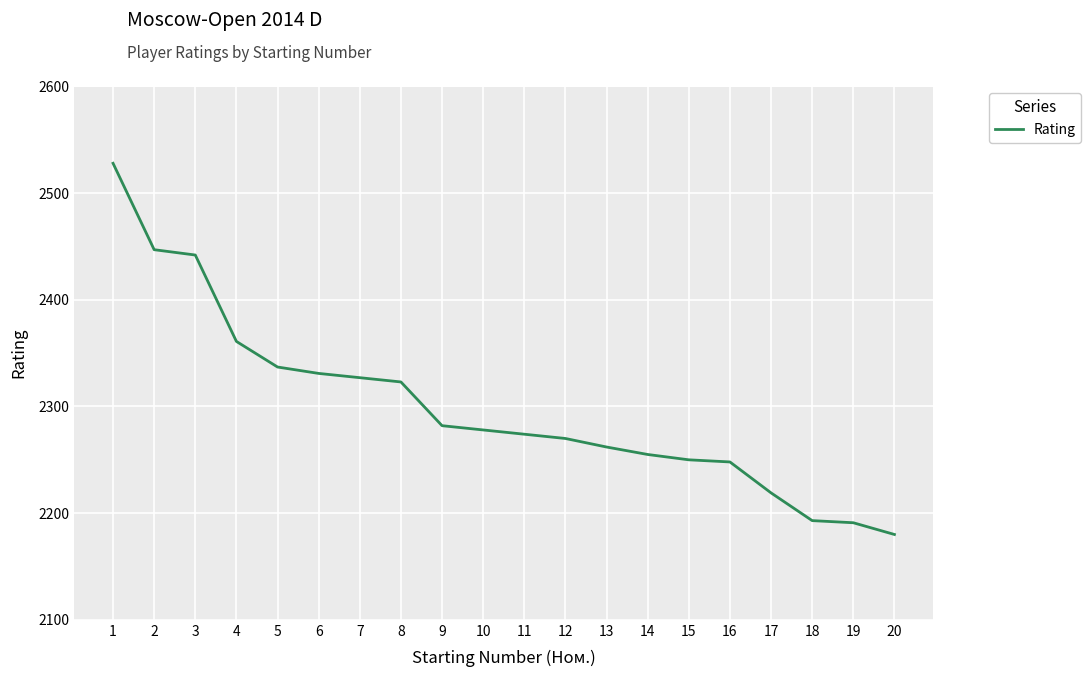

What value does the data have at 1?

2528